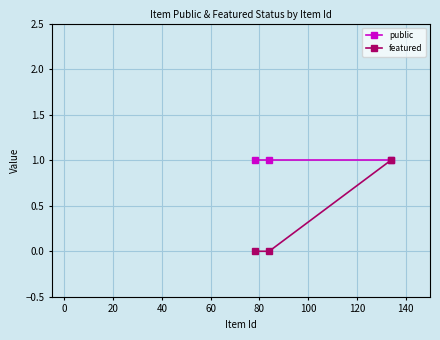

What is the sum of all featured values?

1